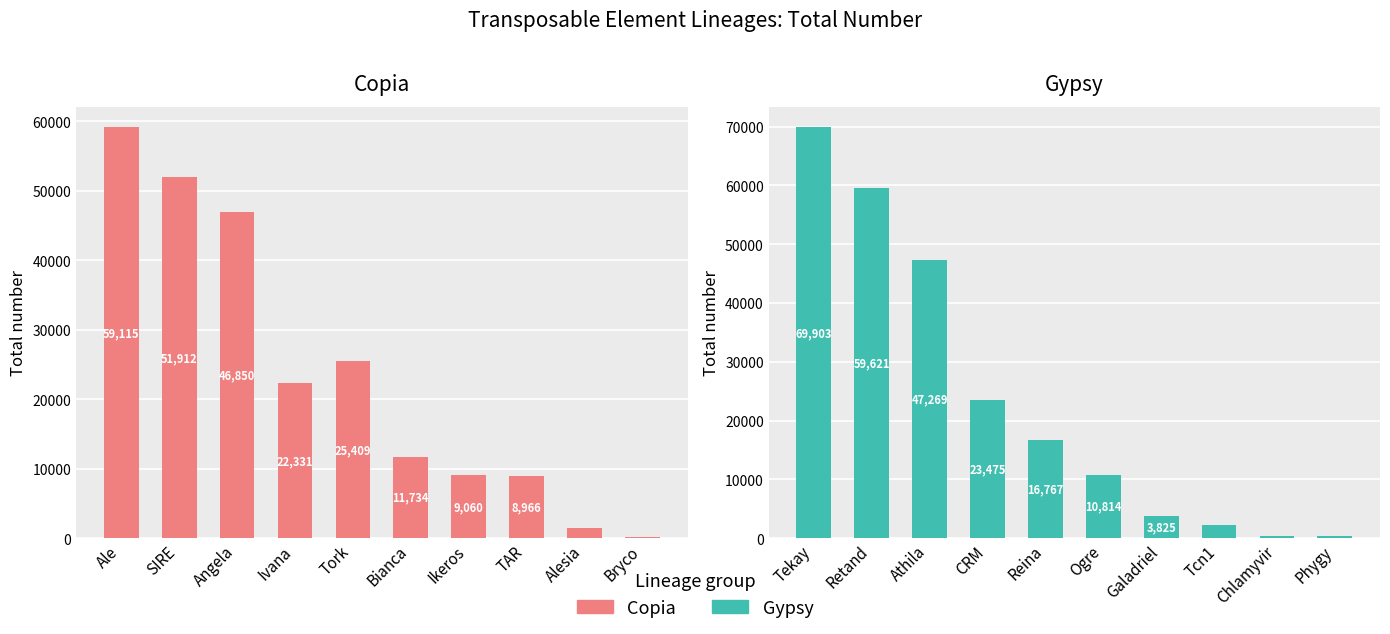

What is the highest value of the Copia series?

59115